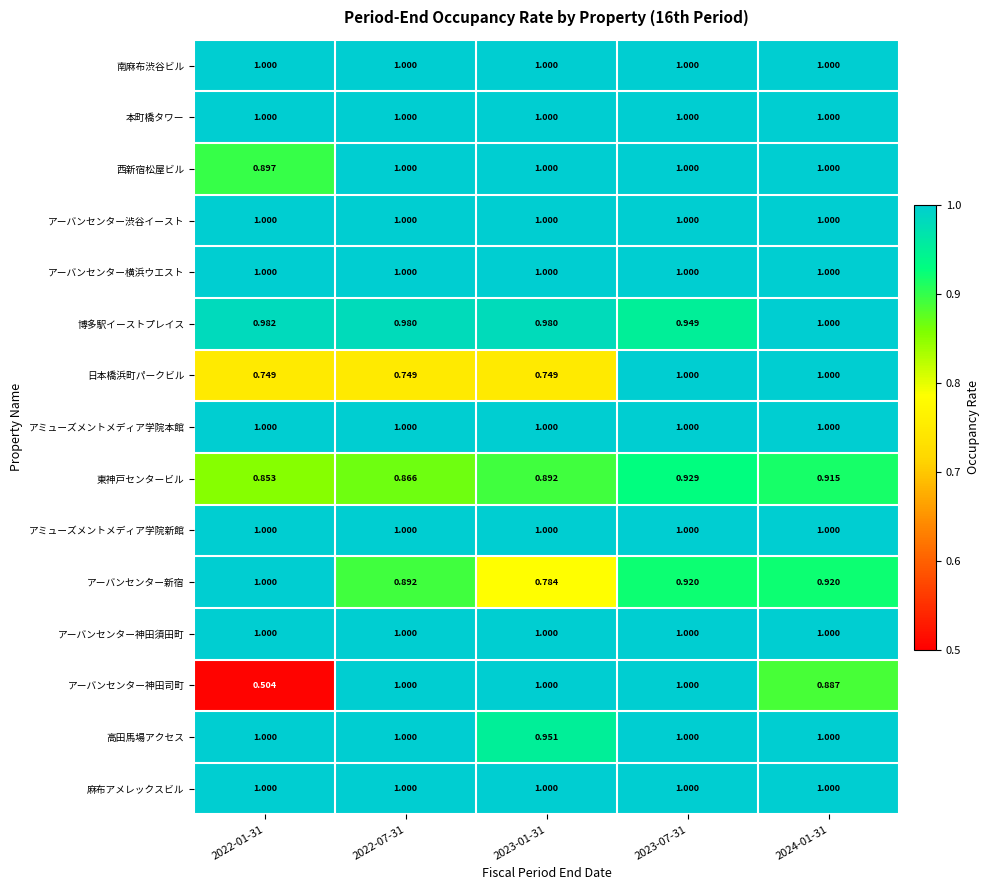

Which series has the largest range (max minus min)?

アーバンセンター神田司町